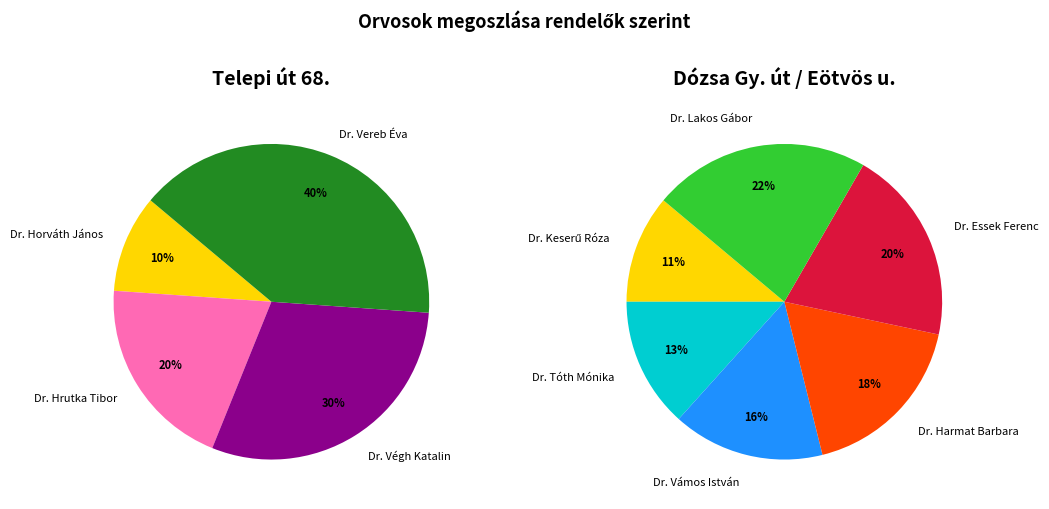

Which slice is the largest?

Dr. Lakos Gábor